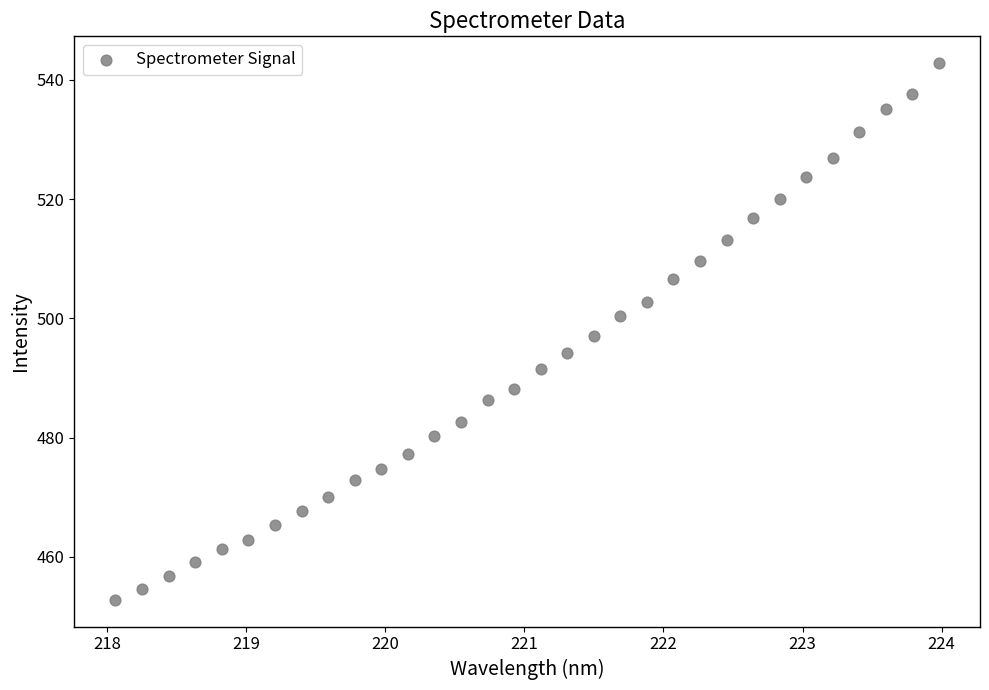

What is the range of Y values (max minus min)?

90.0